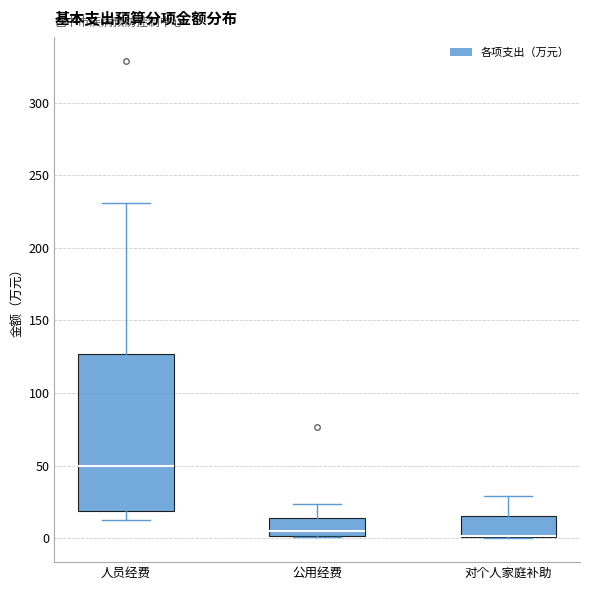

Reading left to right, transcribe this box plot: for each box, give where its median line is, the range the box spans, and where its two whiskers end, as read against the y-axis. The values are not printed on the chart, so give them approximately, as read against the axis.

人员经费: median 50, box 20 to 125, whiskers 15 to 230
公用经费: median 5, box 0 to 15, whiskers 0 to 25
对个人家庭补助: median 0 (drawn on the box's lower edge), box 0 to 15, whiskers 0 to 30